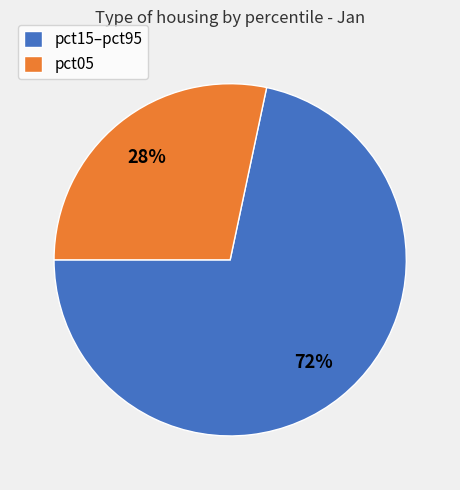

To the nearest percent, what percentage of the pie is pct15–pct95?

72%